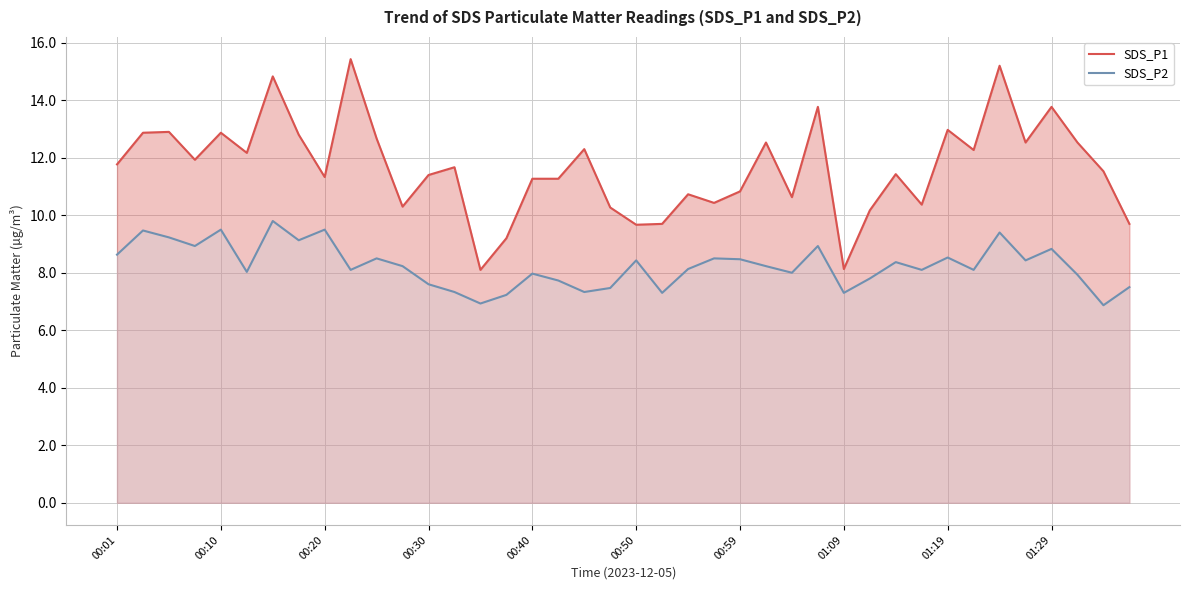

List the series in order of their overall mean, lowest first.

SDS_P2, SDS_P1